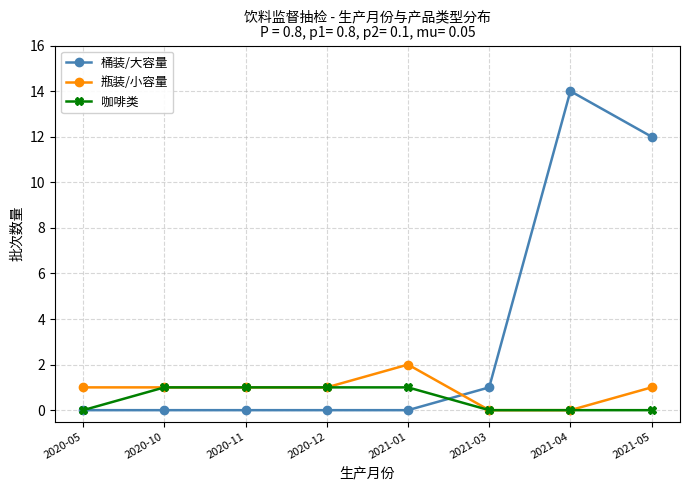

Count the 瓶装/小容量 values in the range 1 to 2.

6